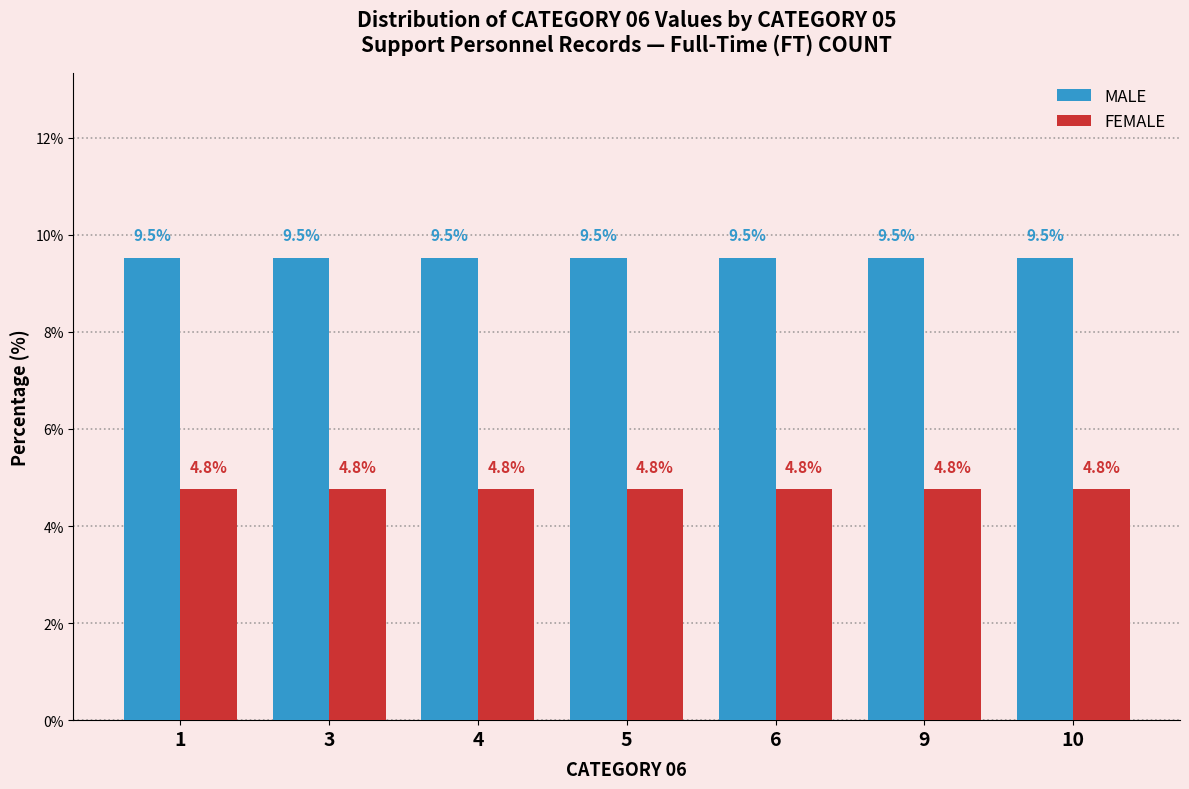

Read the FEMALE value at 5.

4.8